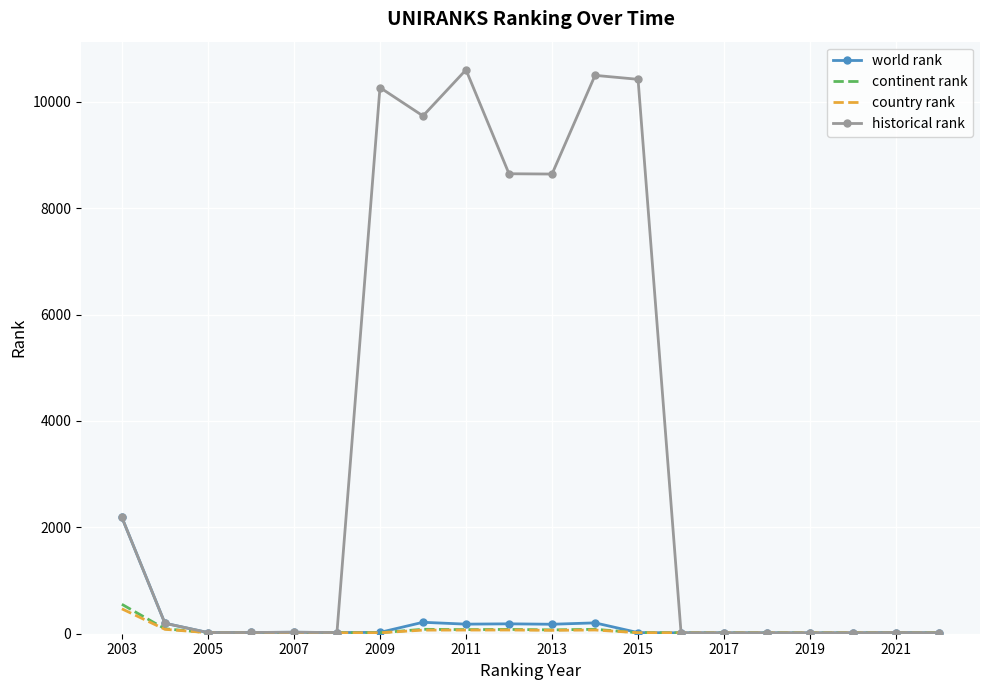

Which series has the widest spread of values?

historical rank